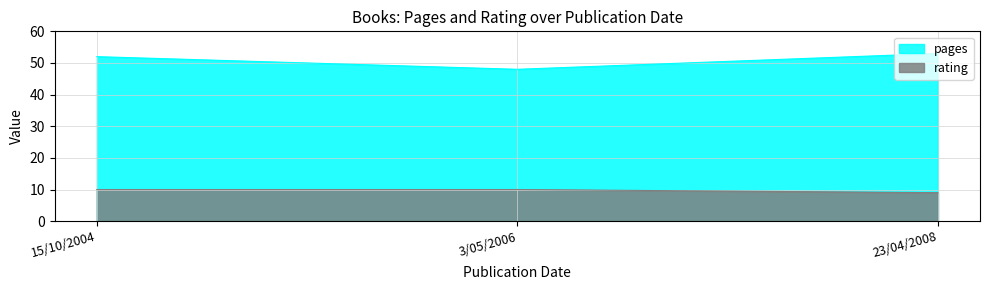

What is the label of the 2nd point from the left?

3/05/2006